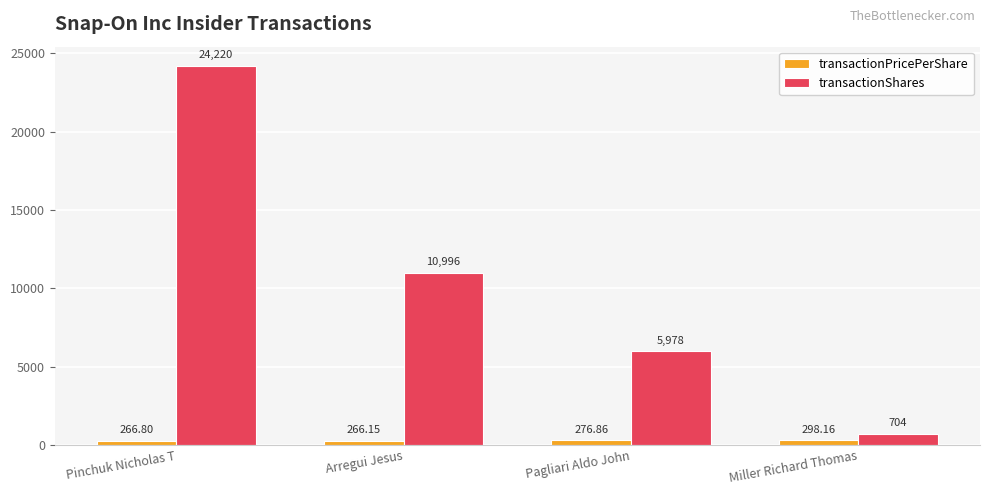

Which category has the lowest value across all series?

Arregui Jesus